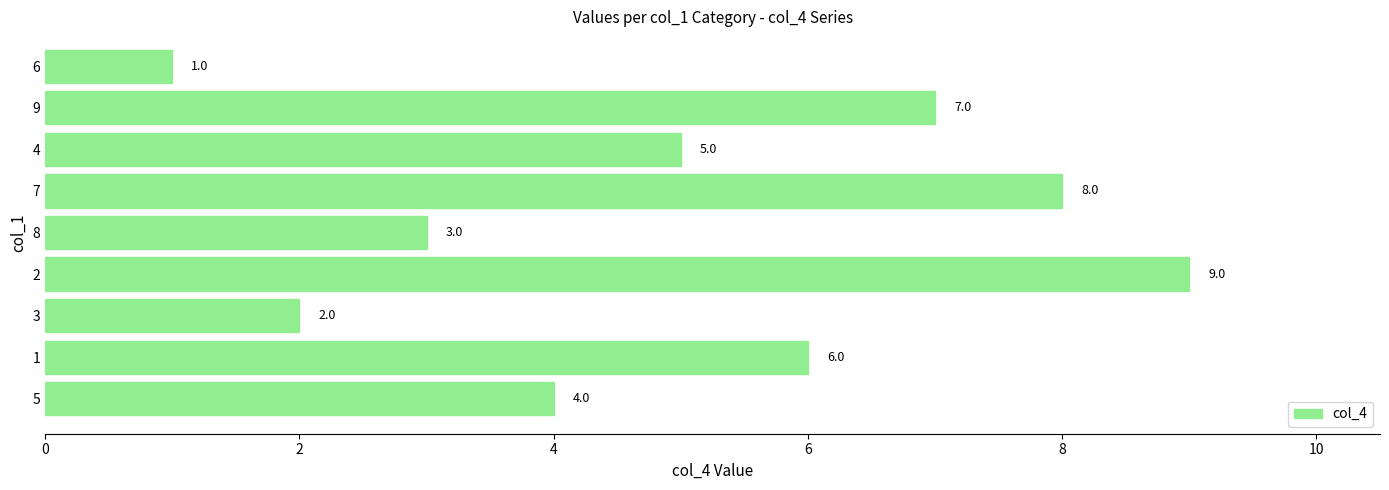

List the labels in order of value, smallest first.

6, 3, 8, 5, 4, 1, 9, 7, 2